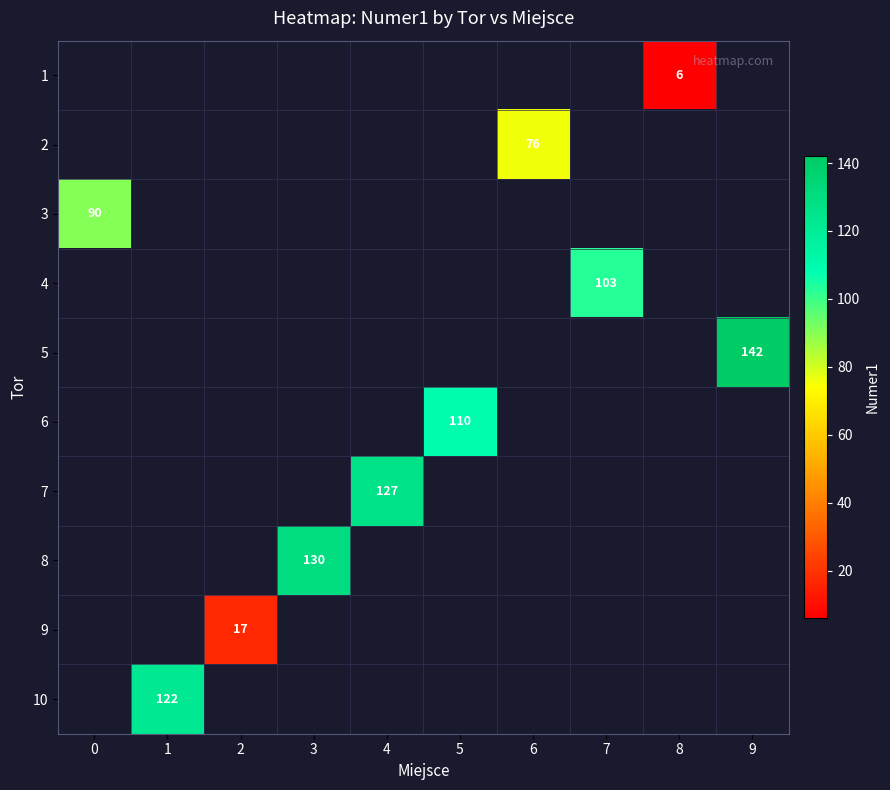

Is the value of 1 at 8 greater than the value of 6 at 5?

No